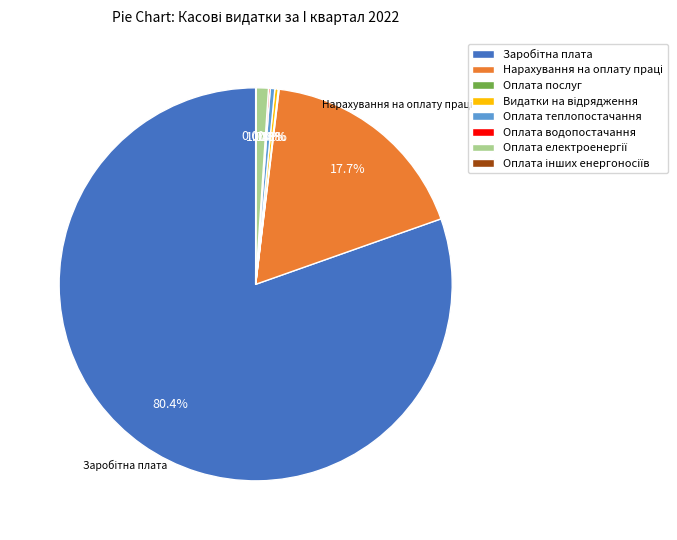

Is there any slice that represents more than half of the pie?

Yes